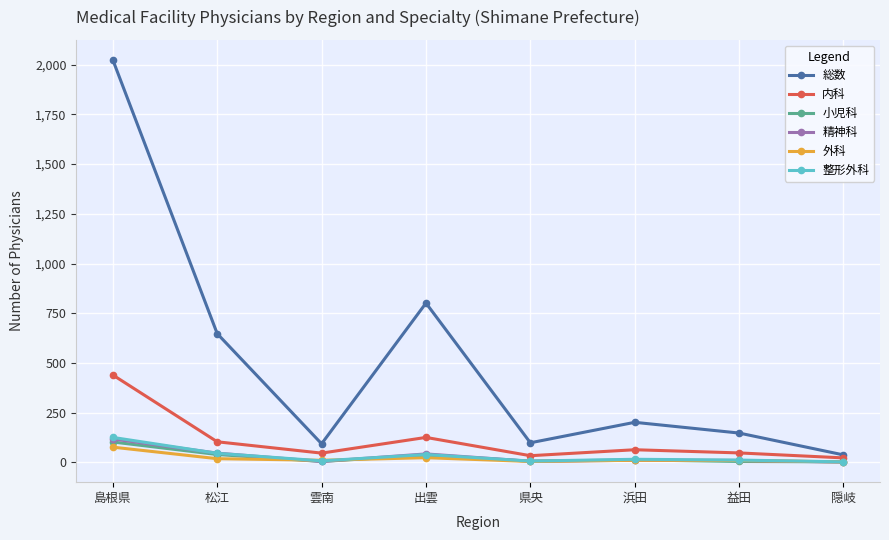

What is the difference between the second highest and minimum values in the 小児科 series?

37